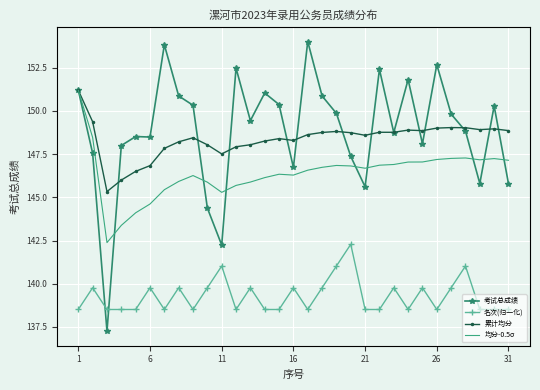

True or false: 均分-0.5σ has more than 0 points higher than both neighbors.

True